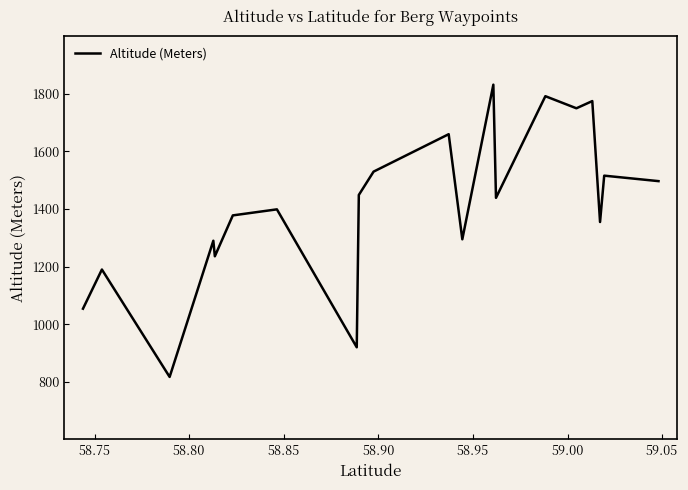

What is the smallest value displayed?

817